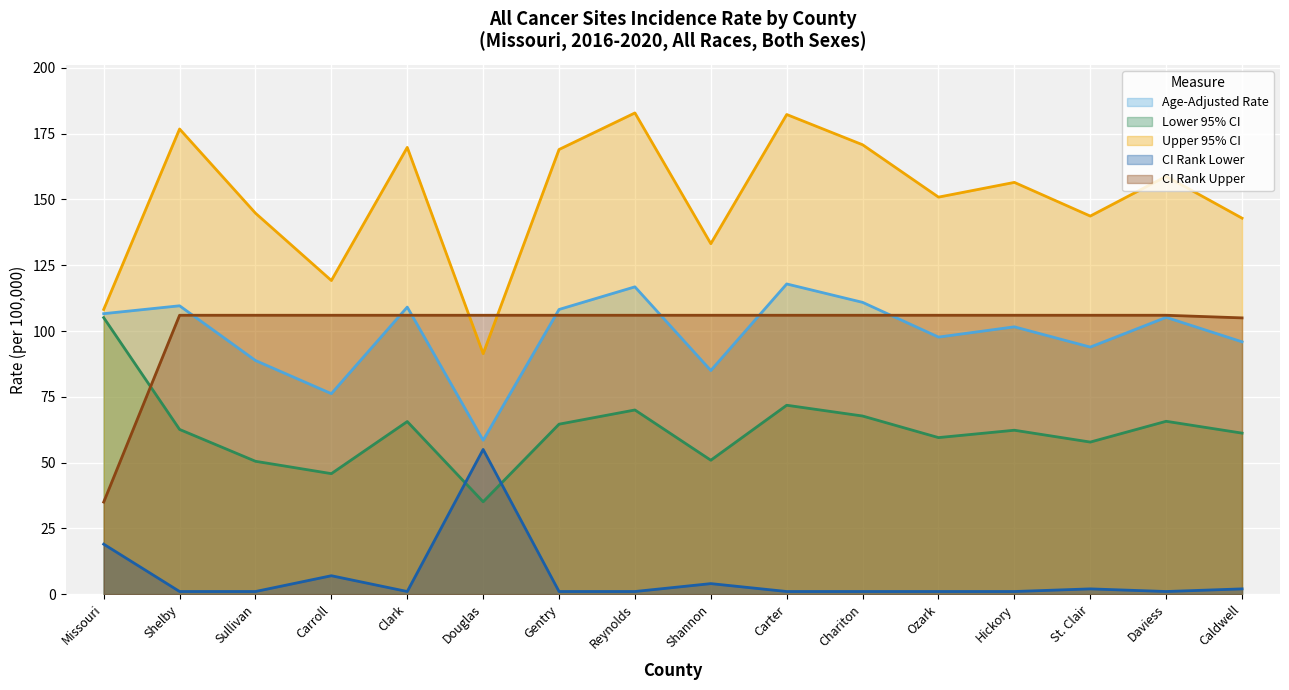

What is the value of the Upper 95% CI point at the 8th from the left?

182.9